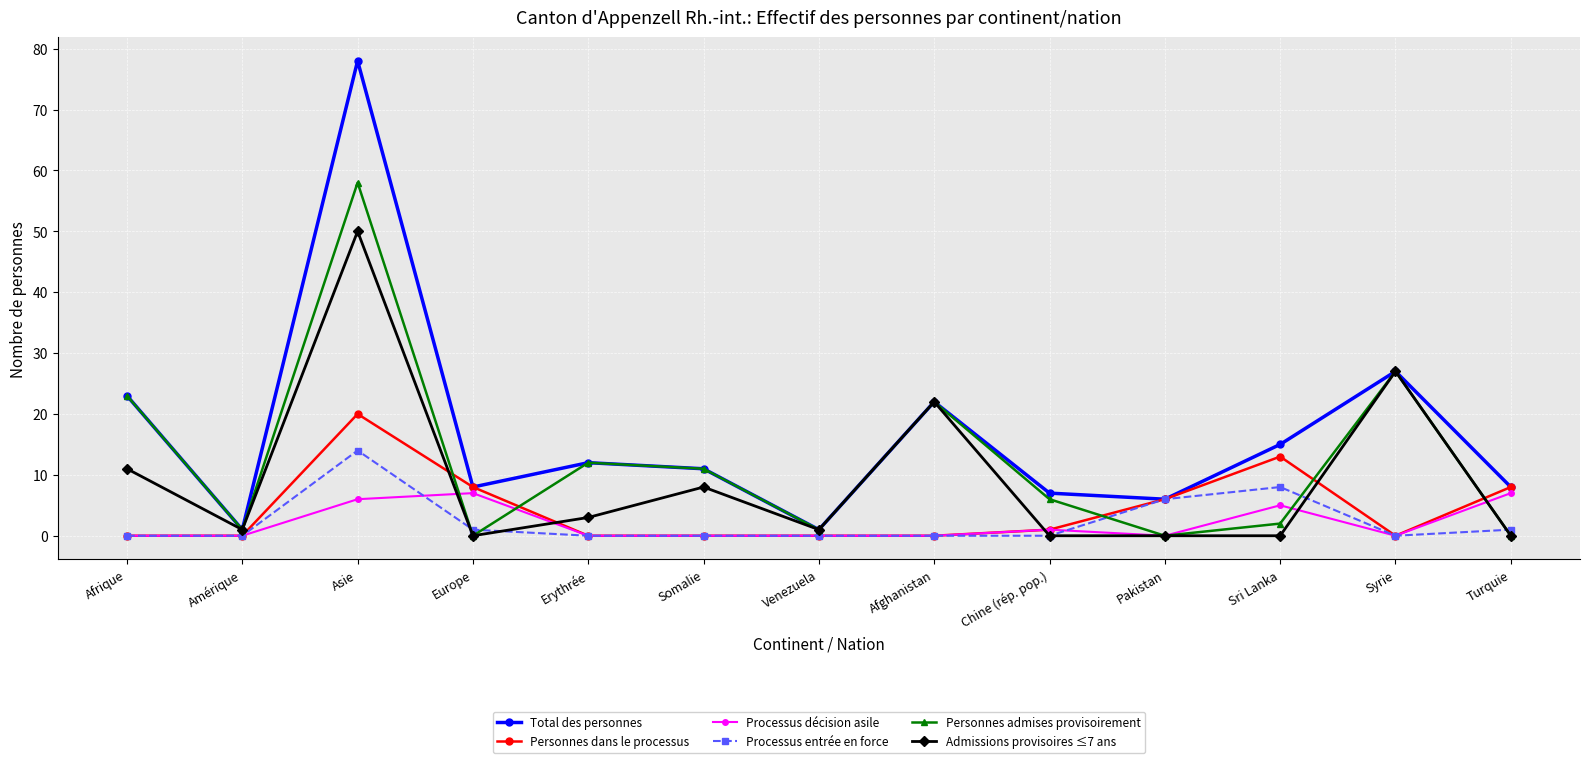

Which series has the widest spread of values?

Total des personnes